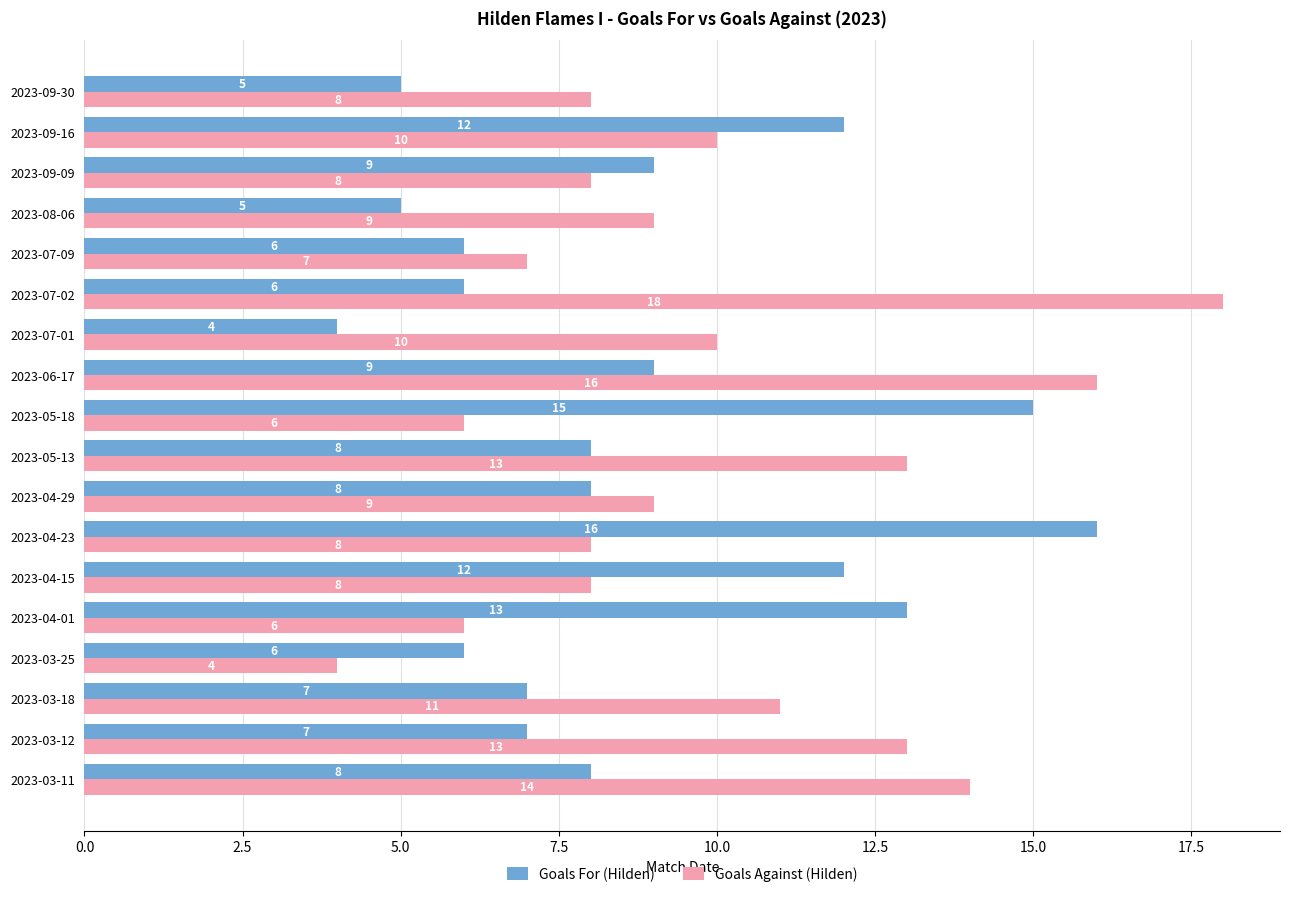

How many series are shown in this chart?

2